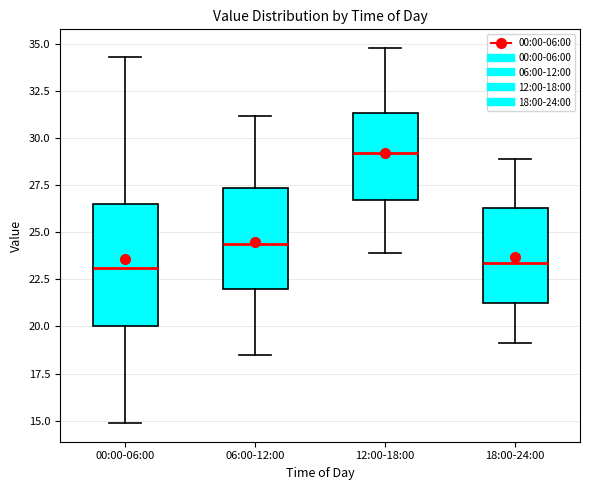

Where does the lower whisker of the box for 12:00-18:00 end on the y-axis? The values are not printed on the chart, so give them approximately, as read against the axis.

24.0